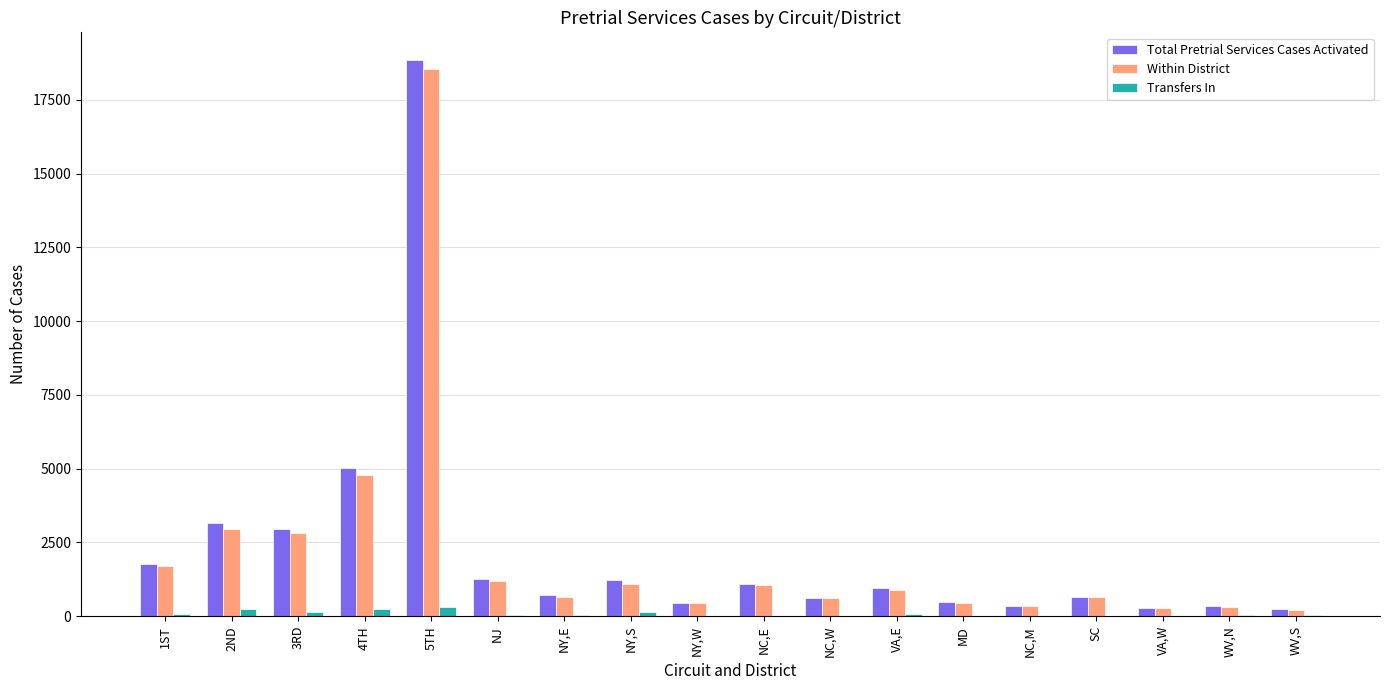

Between 5TH and WV,S, which series saw the biggest shift?

Total Pretrial Services Cases Activated